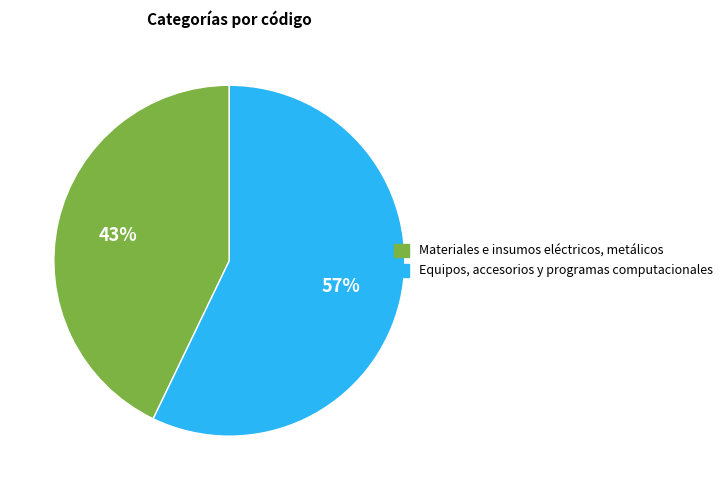

To the nearest percent, what is the combined percentage of Materiales e insumos eléctricos, metálicos and Equipos, accesorios y programas computacionales?

100%